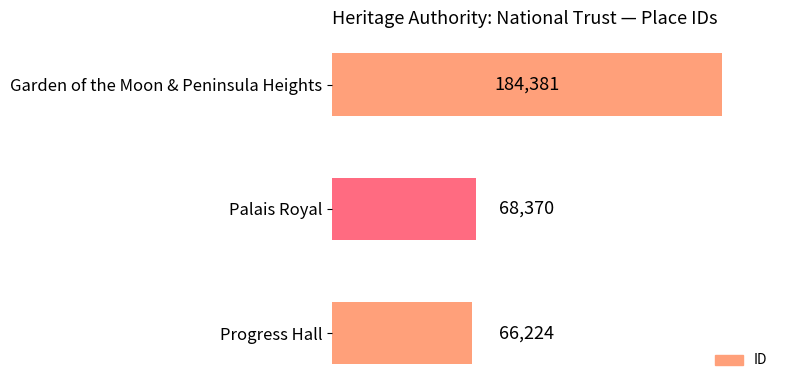

What is the smallest value displayed?

66224